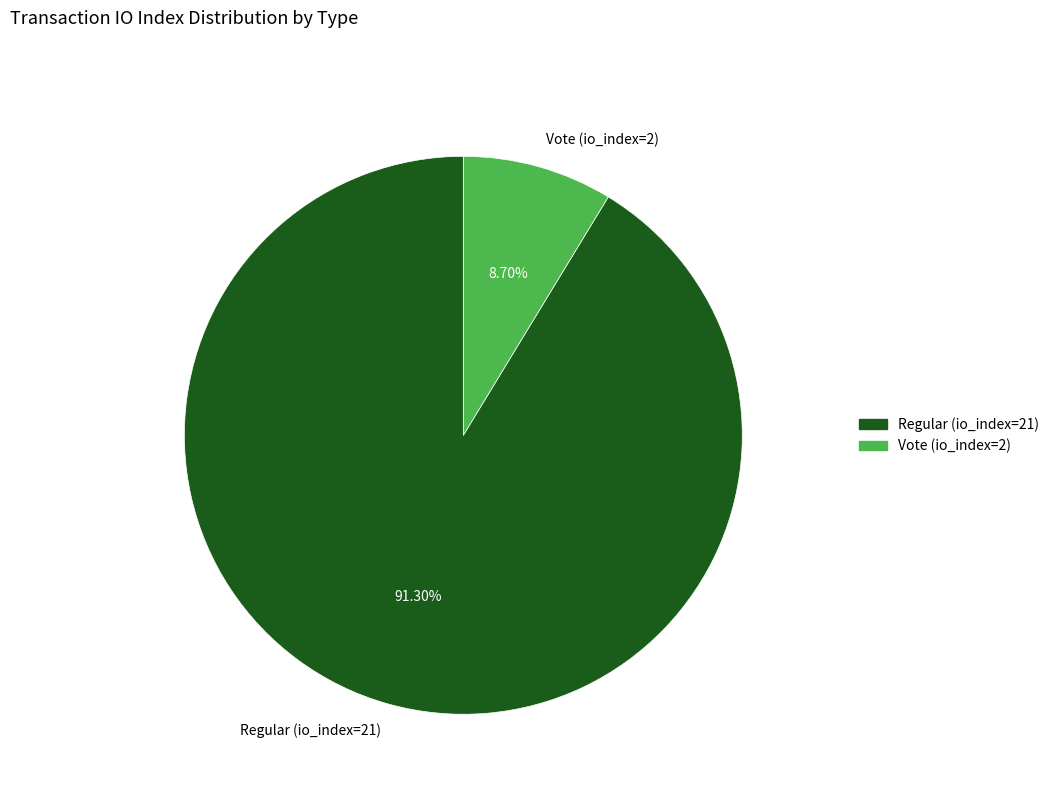

Does any single category account for the majority?

Yes